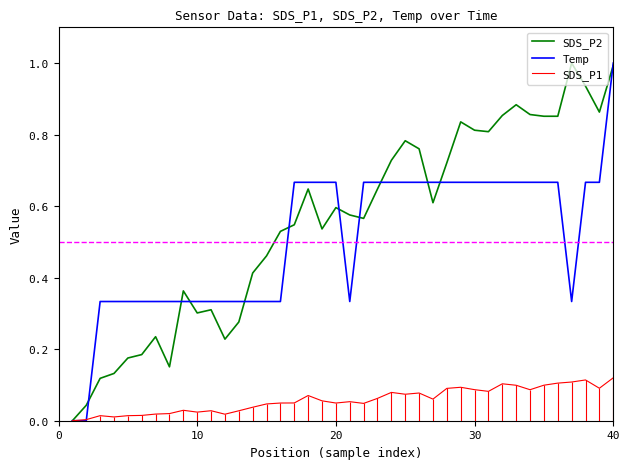

Reading left to right, what are all the values shown in this chart?

SDS_P2: 0.0	0.0	0.1	0.1	0.2	0.2	0.2	0.2	0.4	0.3	0.3	0.2	0.3	0.4	0.5	0.5	0.5	0.6	0.5	0.6	0.6	0.6	0.6	0.7	0.8	0.8	0.6	0.7	0.8	0.8	0.8	0.9	0.9	0.9	0.9	0.9	1.0	0.9	0.9	1.0
Temp: 0.0	0.0	0.3	0.3	0.3	0.3	0.3	0.3	0.3	0.3	0.3	0.3	0.3	0.3	0.3	0.3	0.7	0.7	0.7	0.7	0.3	0.7	0.7	0.7	0.7	0.7	0.7	0.7	0.7	0.7	0.7	0.7	0.7	0.7	0.7	0.7	0.3	0.7	0.7	1.0
SDS_P1: 0.0	0.0	0.0	0.0	0.0	0.0	0.0	0.0	0.0	0.0	0.0	0.0	0.0	0.0	0.0	0.0	0.0	0.1	0.1	0.0	0.1	0.0	0.1	0.1	0.1	0.1	0.1	0.1	0.1	0.1	0.1	0.1	0.1	0.1	0.1	0.1	0.1	0.1	0.1	0.1